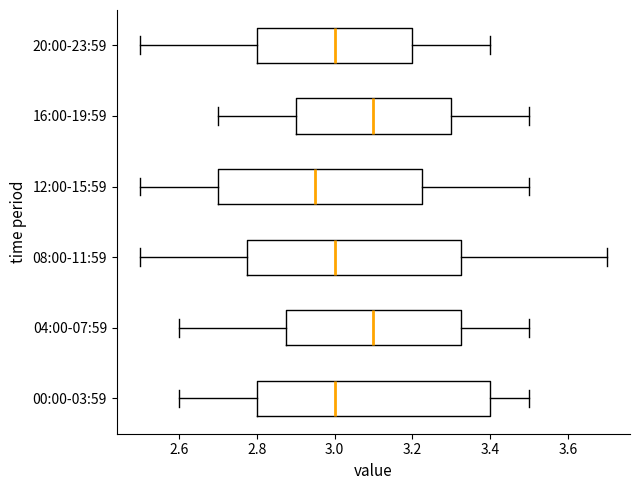

Which box has the furthest to the left median line?

12:00-15:59